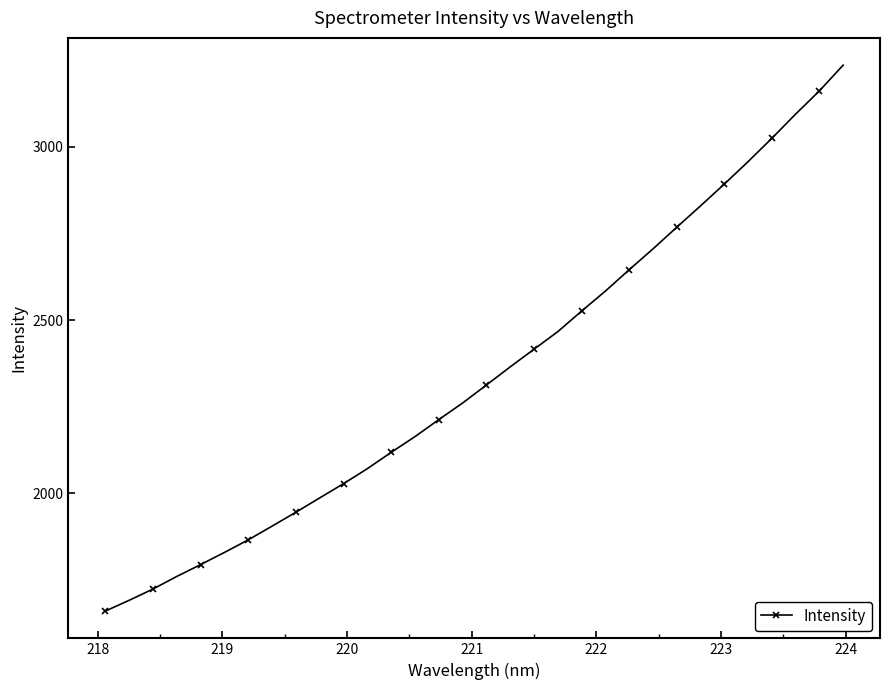

What is the difference between the maximum and minimum values?

1574.5